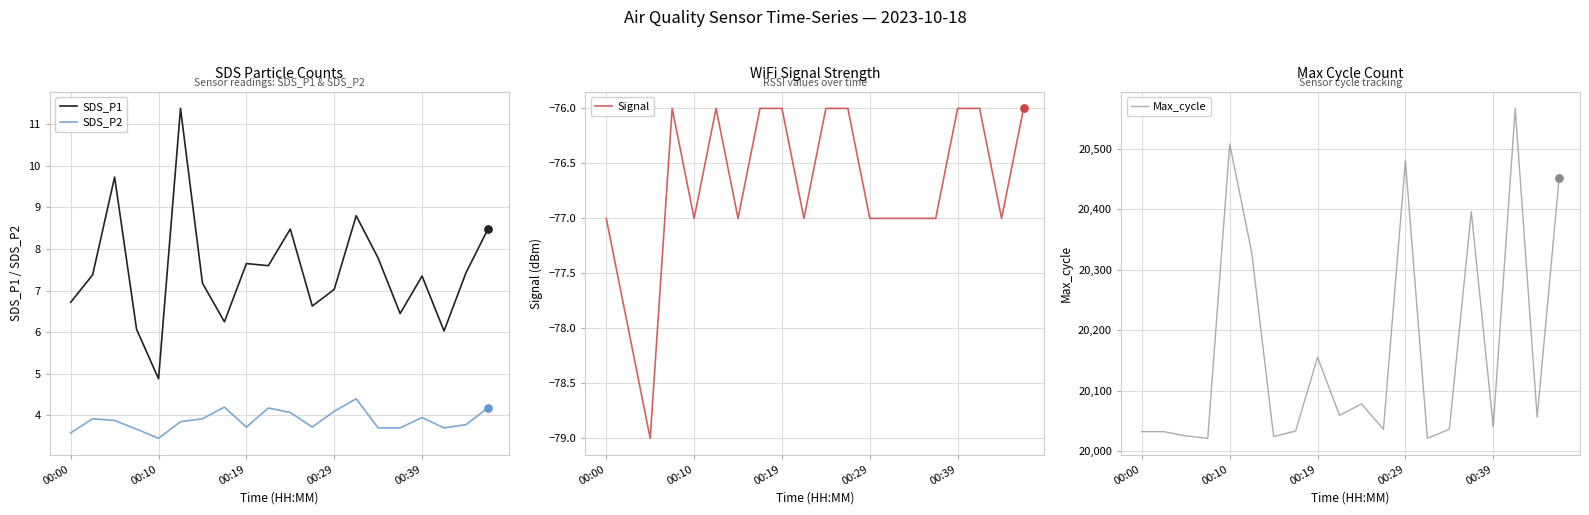

At how many categories does at least one series exceed 14186?

20